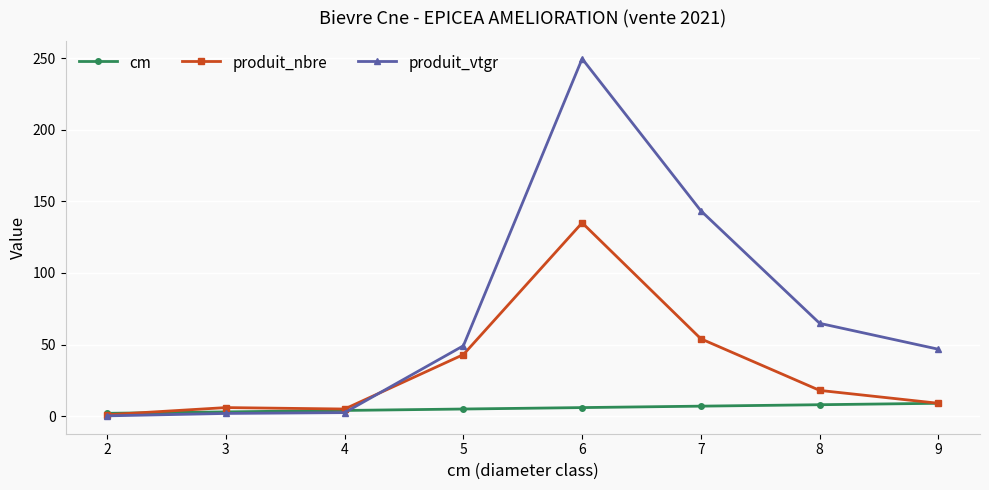

What are all the series names shown in the legend?

cm, produit_nbre, produit_vtgr